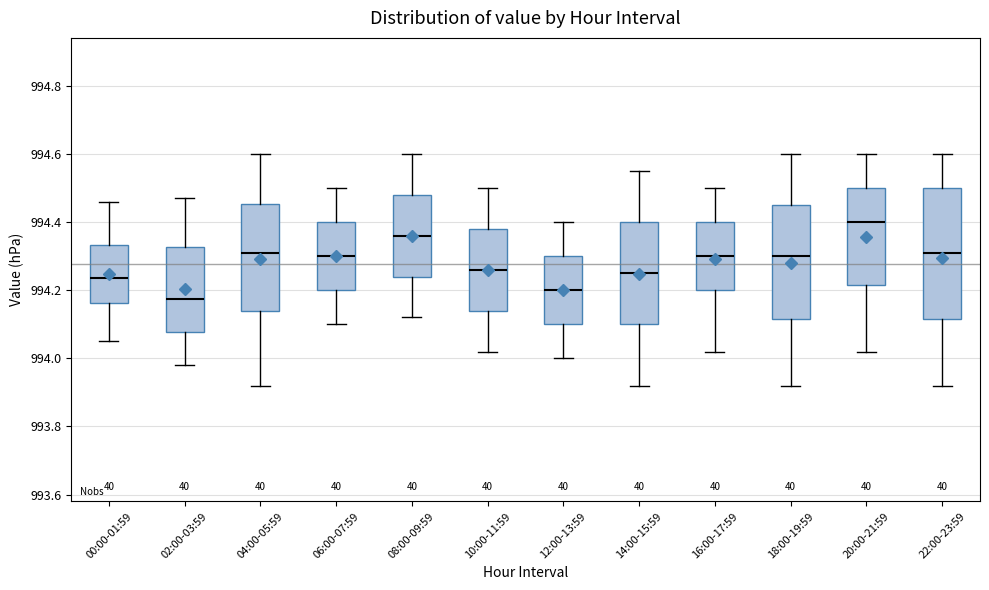

Reading left to right, read every box against the y-axis: the position of its median line, the range the box covers, and the ends of its whiskers. The values are not printed on the chart, so give them approximately, as read against the axis.

00:00-01:59: median 994.24, box 994.16 to 994.34, whiskers 994.06 to 994.46
02:00-03:59: median 994.18, box 994.08 to 994.32, whiskers 993.98 to 994.48
04:00-05:59: median 994.32, box 994.14 to 994.46, whiskers 993.92 to 994.60
06:00-07:59: median 994.30, box 994.20 to 994.40, whiskers 994.10 to 994.50
08:00-09:59: median 994.36, box 994.24 to 994.48, whiskers 994.12 to 994.60
10:00-11:59: median 994.26, box 994.14 to 994.38, whiskers 994.02 to 994.50
12:00-13:59: median 994.20, box 994.10 to 994.30, whiskers 994.00 to 994.40
14:00-15:59: median 994.26, box 994.10 to 994.40, whiskers 993.92 to 994.56
16:00-17:59: median 994.30, box 994.20 to 994.40, whiskers 994.02 to 994.50
18:00-19:59: median 994.30, box 994.12 to 994.46, whiskers 993.92 to 994.60
20:00-21:59: median 994.40, box 994.22 to 994.50, whiskers 994.02 to 994.60
22:00-23:59: median 994.32, box 994.12 to 994.50, whiskers 993.92 to 994.60